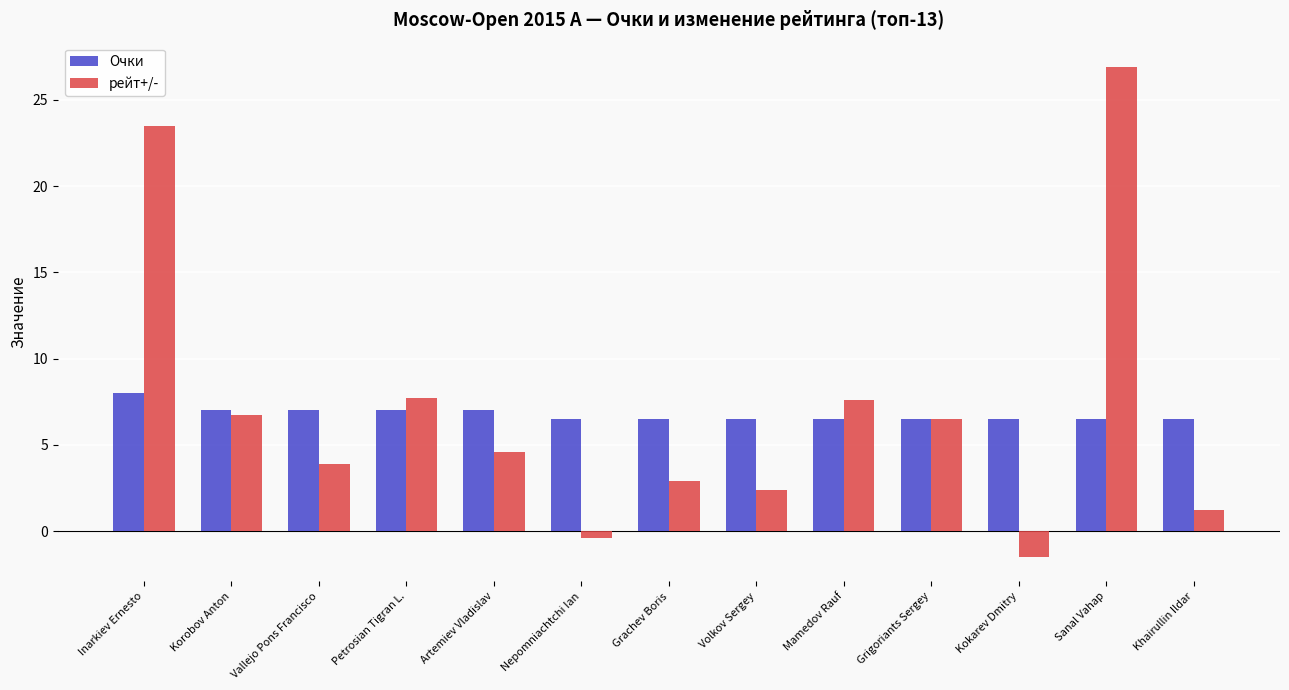

Which series changed the most between Korobov Anton and Kokarev Dmitry?

рейт+/-